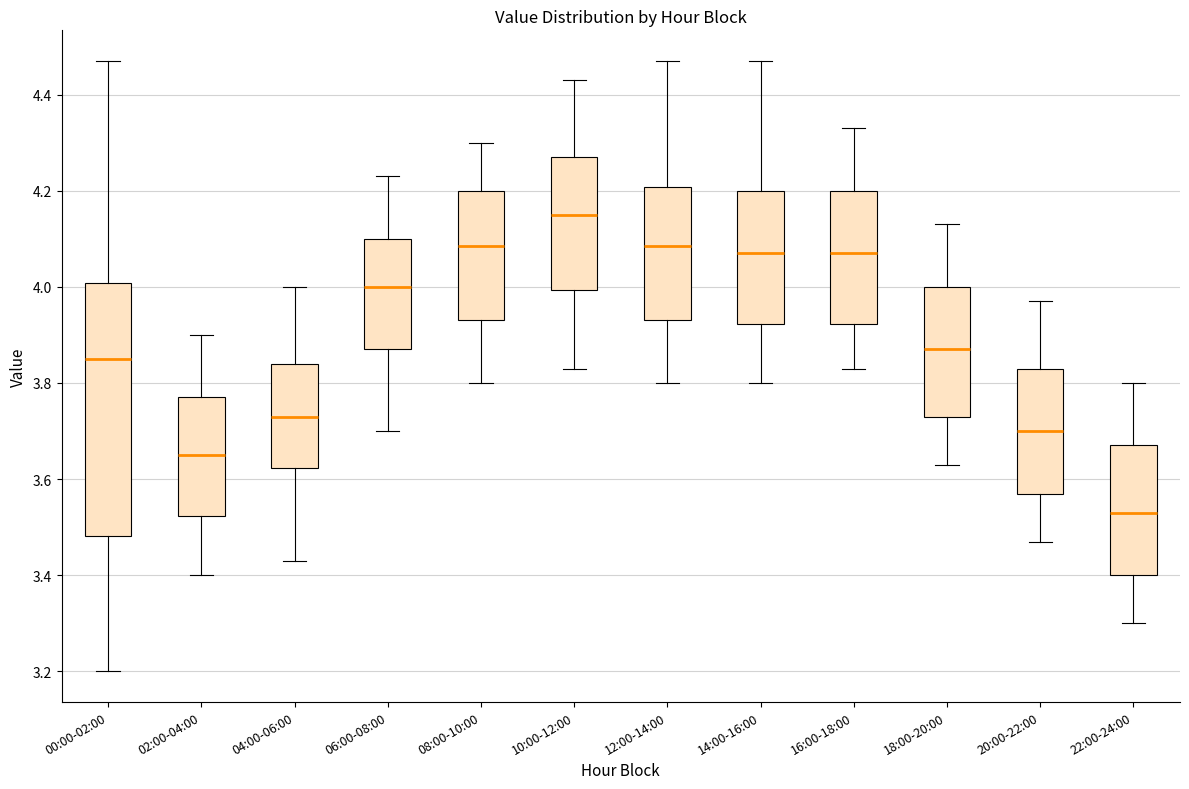

Which box is the tallest, from its lower edge to its upper edge?

00:00-02:00